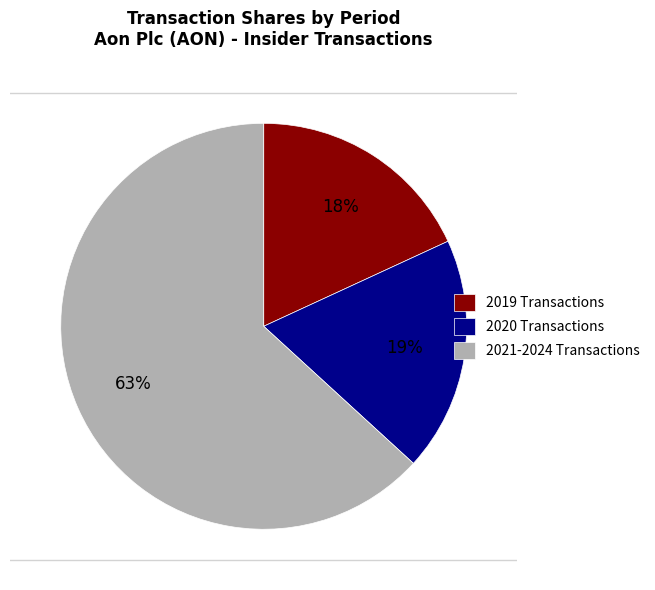

To the nearest percent, what percentage of the pie is 2021-2024 Transactions?

63%